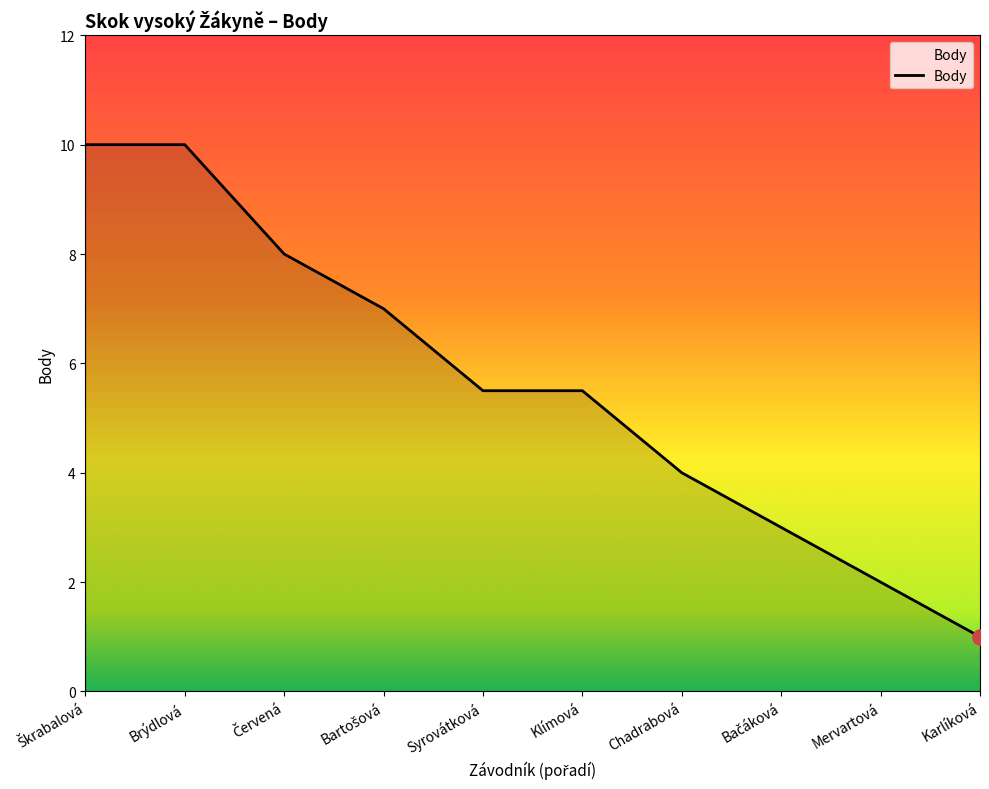

What is the ratio of the value at Chadrabová to the value at Brýdlová?

0.4